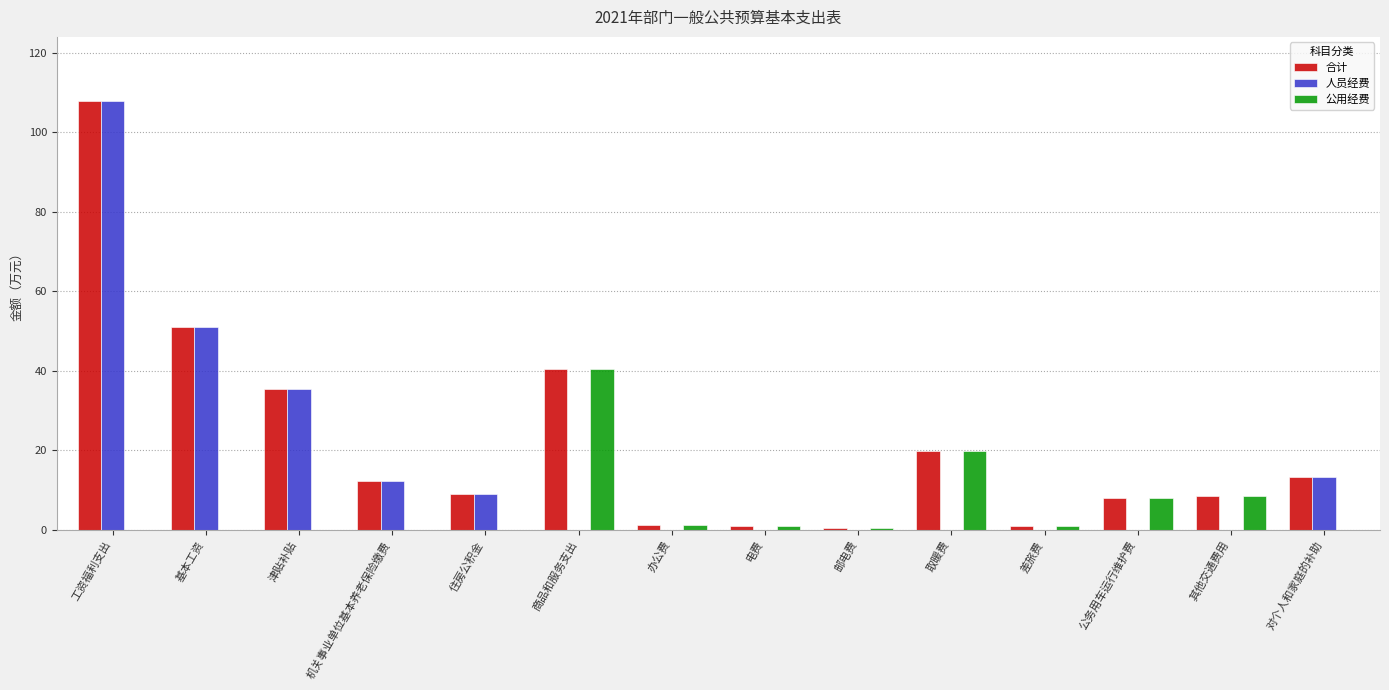

What is the greatest value displayed?

107.9